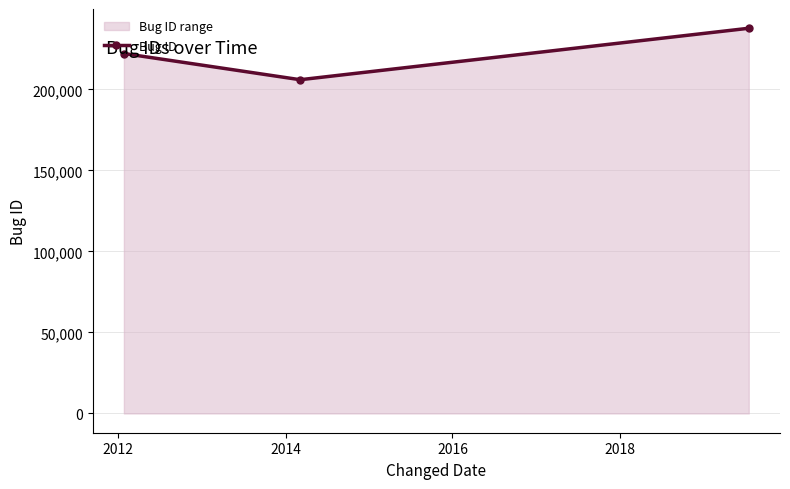

What is the difference between the maximum and minimum values?

31756